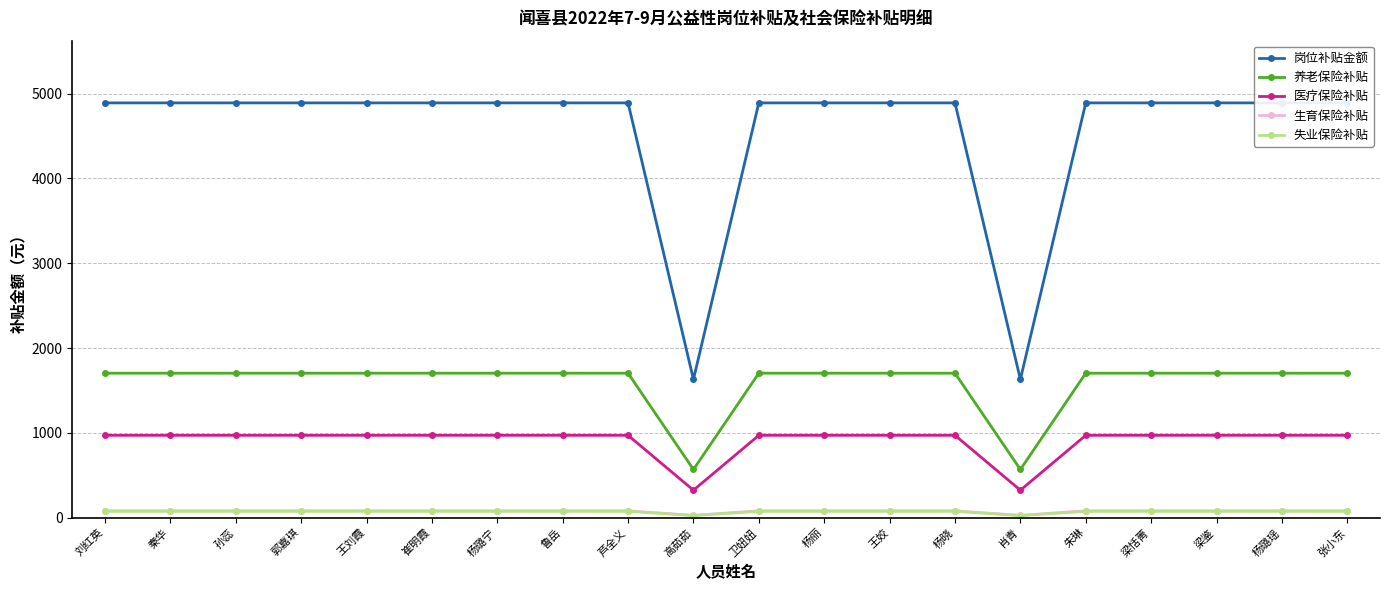

What is the total value across all series at 梁恬菁?

7719.0